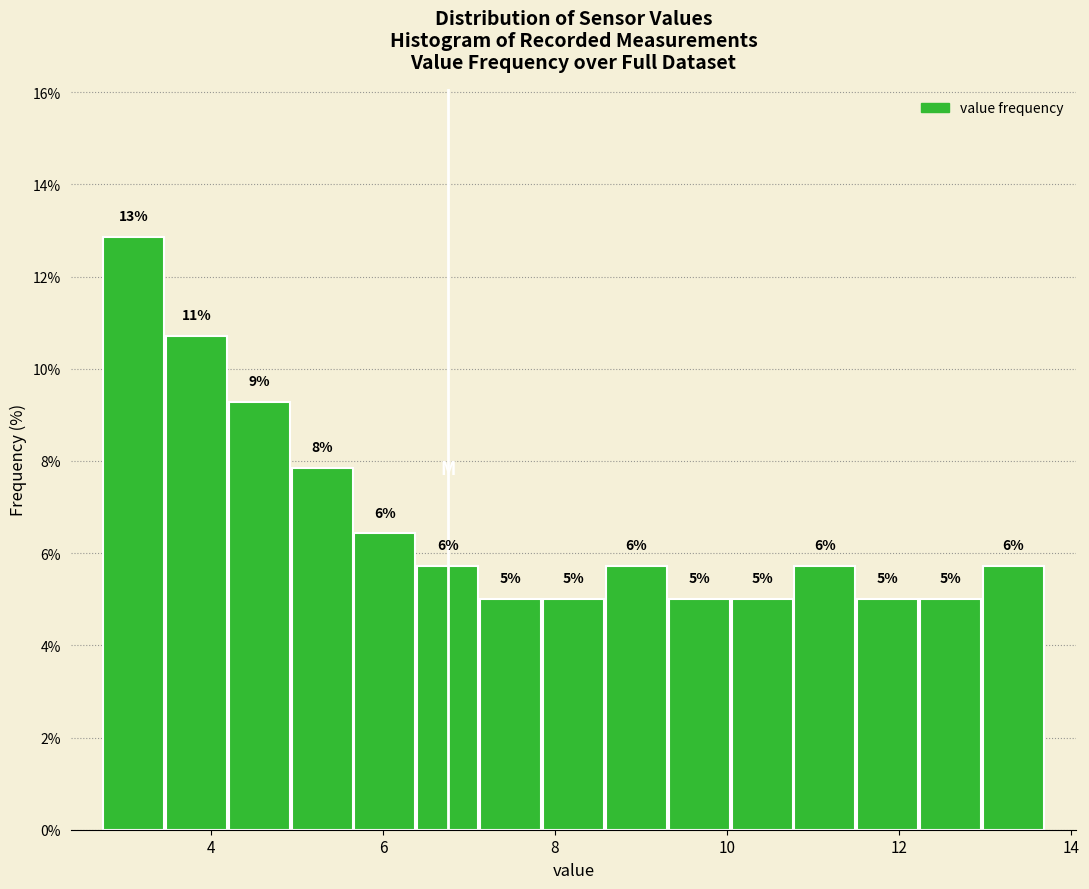

Around what value on the x-axis is the tallest bar? Give the approximate position of its centre, as read against the axis.

3.0